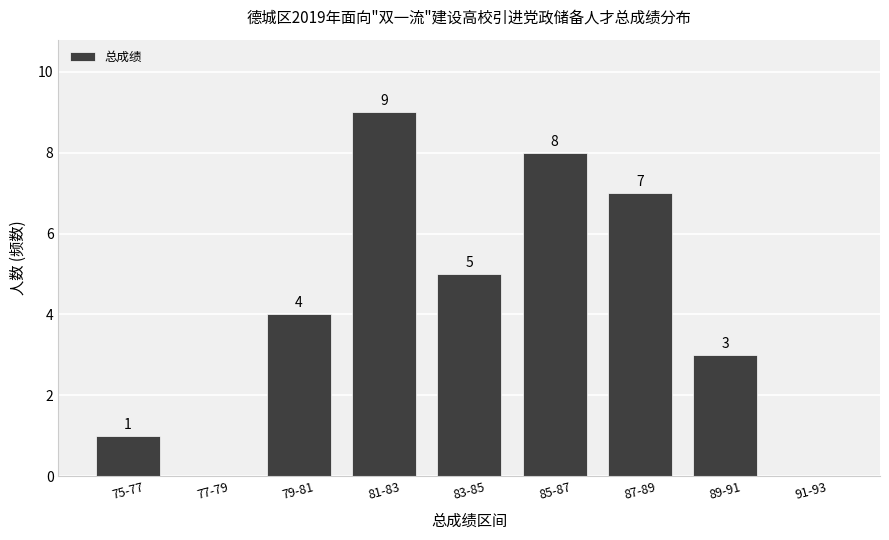

Reading left to right, what are all the values shown in this chart?

75-77=1	77-79=0	79-81=4	81-83=9	83-85=5	85-87=8	87-89=7	89-91=3	91-93=0